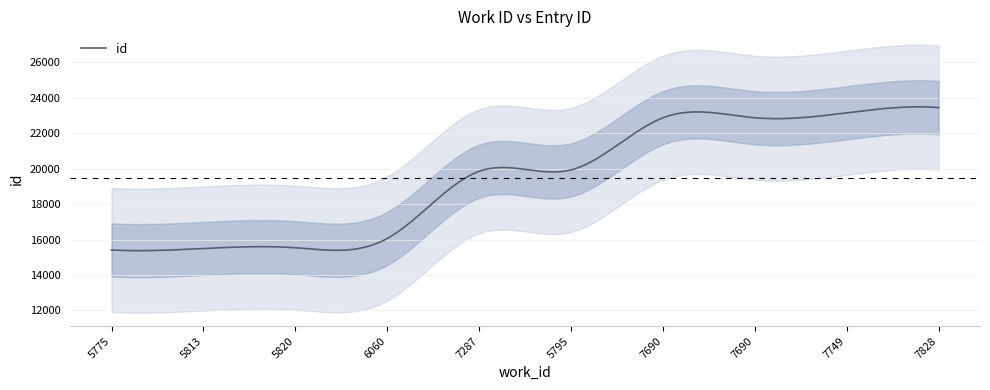

What is the label of the 4th point from the right?

7690